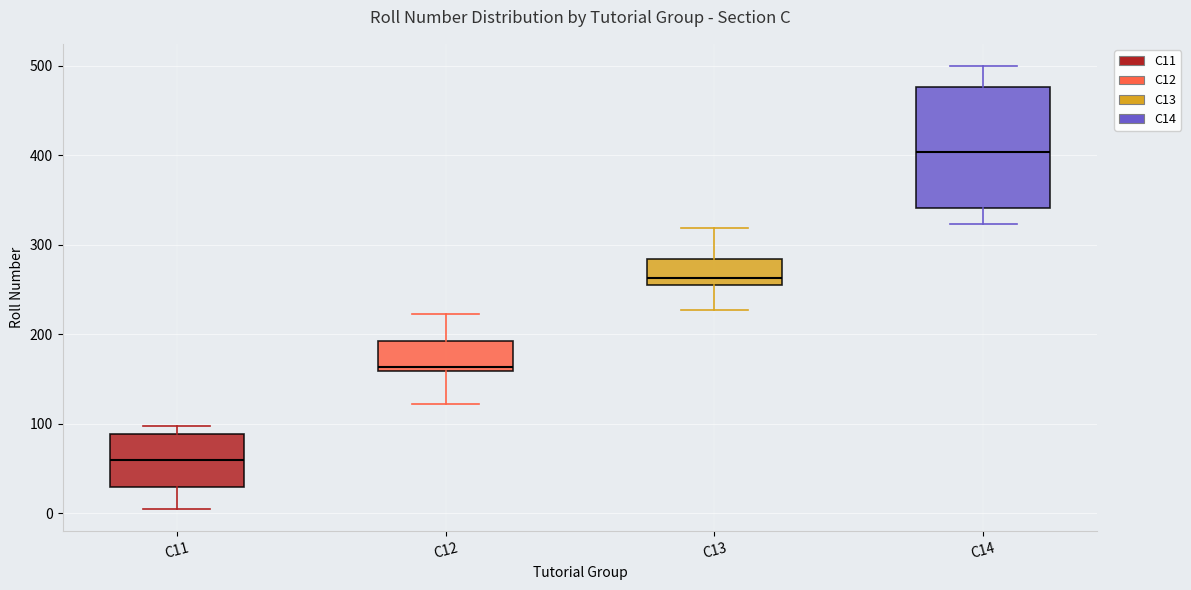

Reading left to right, transcribe this box plot: for each box, give where its median line is, the range the box spans, and where its two whiskers end, as read against the y-axis. The values are not printed on the chart, so give them approximately, as read against the axis.

C11: median 60, box 30 to 90, whiskers 10 to 100
C12: median 160 (just above the box's lower edge), box 160 to 190, whiskers 120 to 220
C13: median 260 (just above the box's lower edge), box 260 to 280, whiskers 230 to 320
C14: median 400, box 340 to 480, whiskers 320 to 500